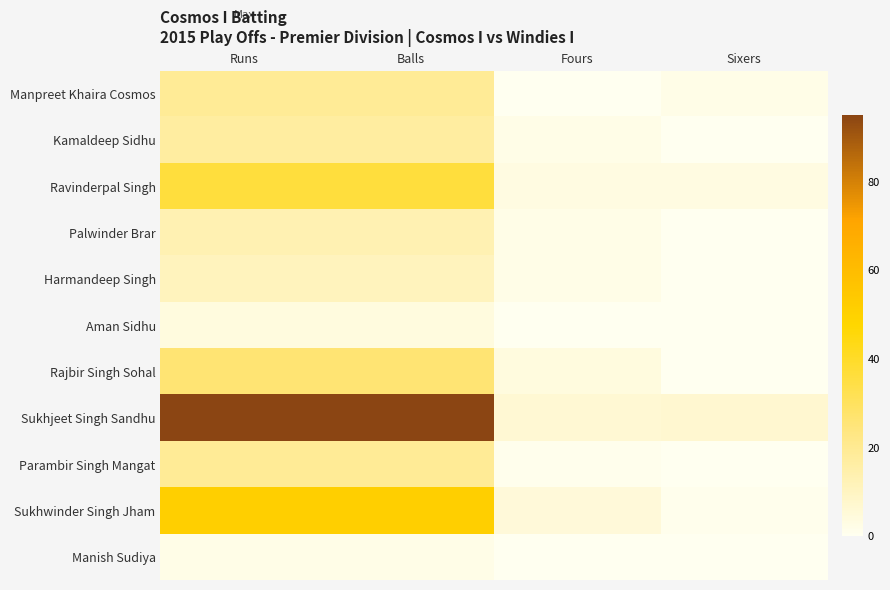

Reading left to right, what are all the values shown in this chart?

Manpreet Khaira Cosmos: Runs=19	Balls=19	Fours=0	Sixers=2
Kamaldeep Sidhu: Runs=17	Balls=17	Fours=2	Sixers=0
Ravinderpal Singh: Runs=36	Balls=36	Fours=3	Sixers=3
Palwinder Brar: Runs=13	Balls=13	Fours=2	Sixers=0
Harmandeep Singh: Runs=11	Balls=11	Fours=2	Sixers=0
Aman Sidhu: Runs=4	Balls=4	Fours=0	Sixers=0
Rajbir Singh Sohal: Runs=26	Balls=26	Fours=4	Sixers=0
Sukhjeet Singh Sandhu: Runs=95	Balls=95	Fours=6	Sixers=7
Parambir Singh Mangat: Runs=19	Balls=19	Fours=1	Sixers=0
Sukhwinder Singh Jham: Runs=51	Balls=51	Fours=5	Sixers=1
Manish Sudiya: Runs=2	Balls=2	Fours=0	Sixers=0